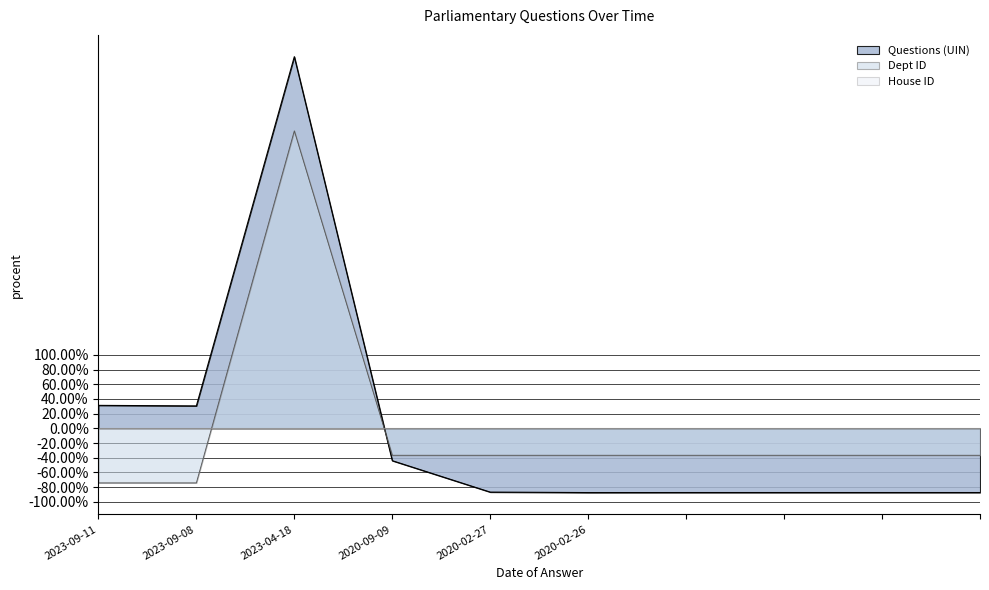

Which label corresponds to the smallest value in the chart?

2020-02-26